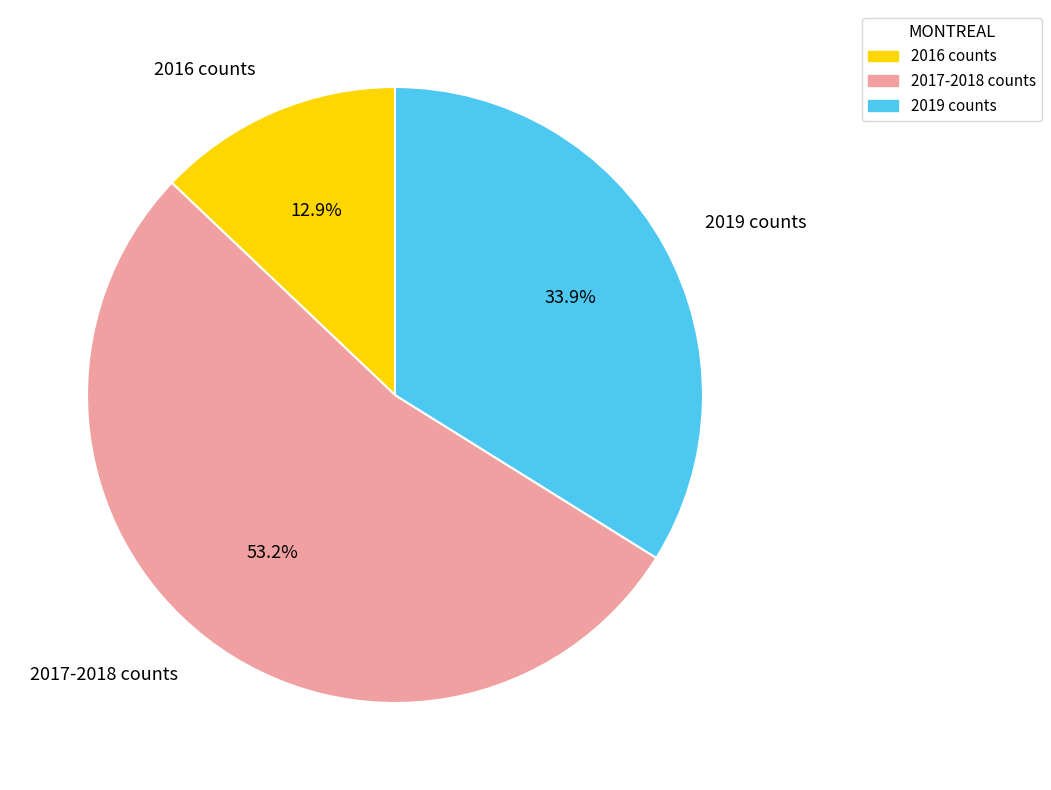

Between 2016 counts and 2019 counts, which is larger?

2019 counts